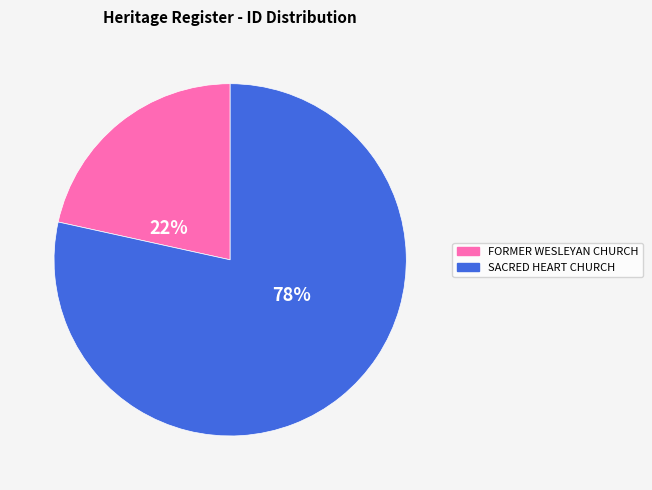

To the nearest percent, what is the average slice percentage?

50%